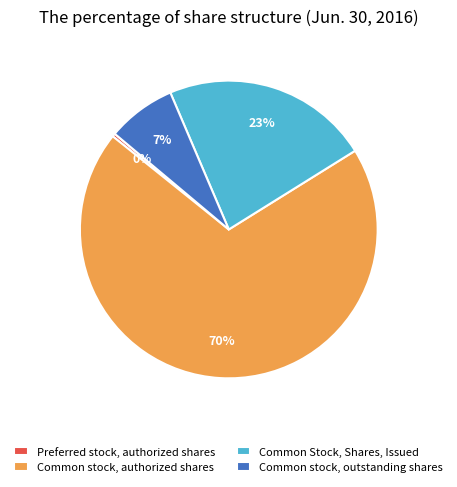

Rank the categories by value from lowest to highest.

Preferred stock, authorized shares, Common stock, outstanding shares, Common Stock, Shares, Issued, Common stock, authorized shares